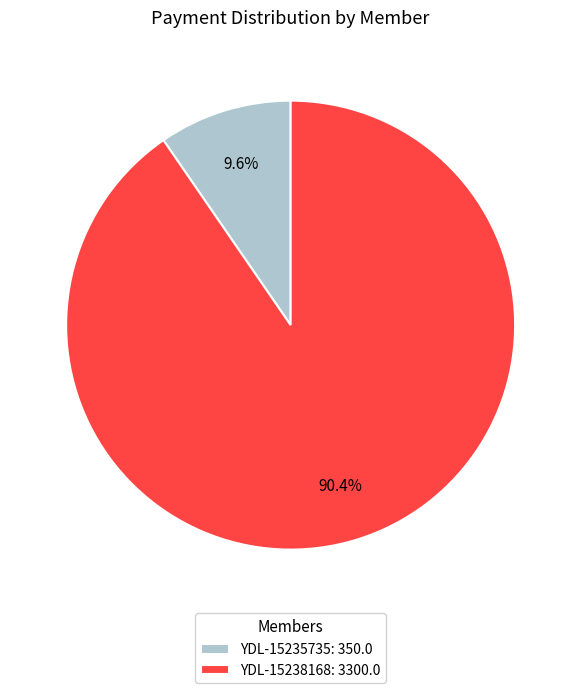

What percentage is the YDL-15238168 slice, to the nearest percent?

90%